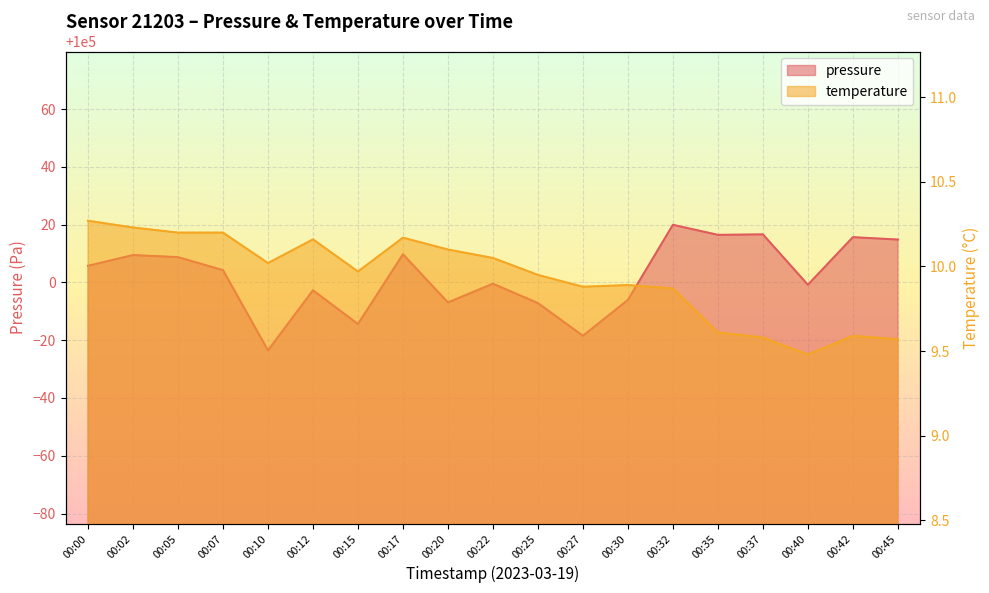

In pressure, how many points are lower than both neighbors (excluding endpoints)?

6